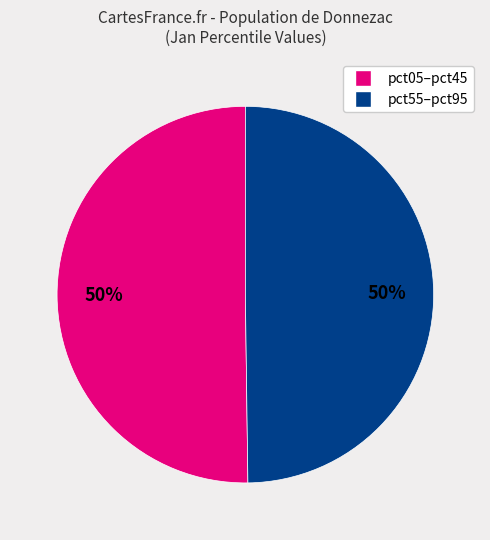

How many segments does this pie chart have?

2